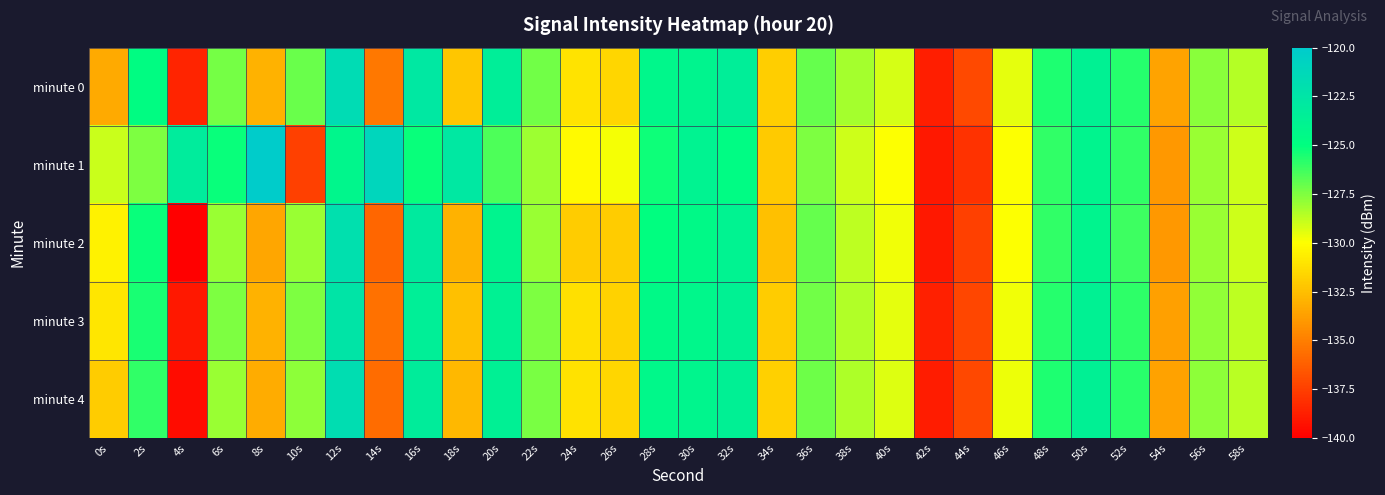

Which series changed the most between 4s and 16s?

minute 2